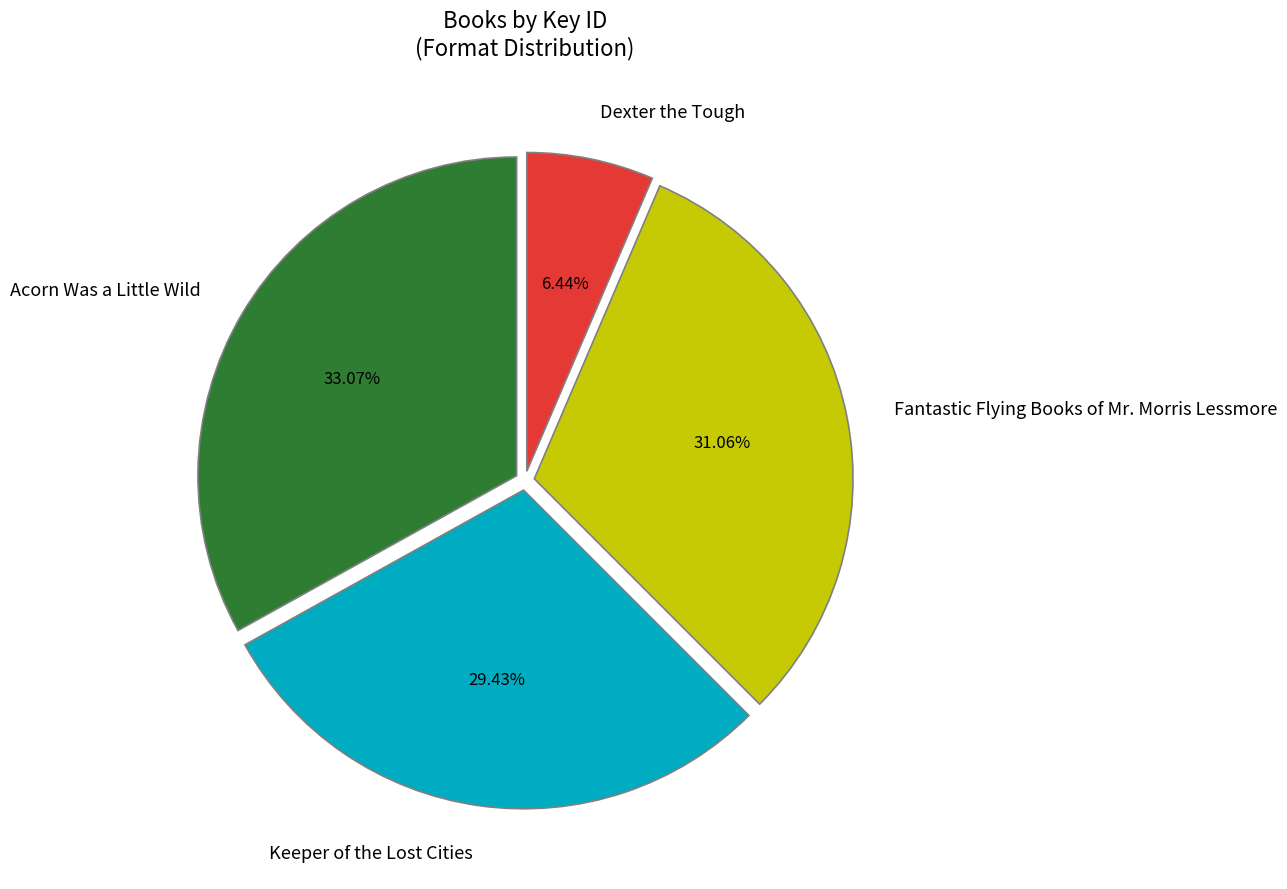

What is the total percentage of Acorn Was a Little Wild and Fantastic Flying Books of Mr. Morris Lessmore?

64.1%